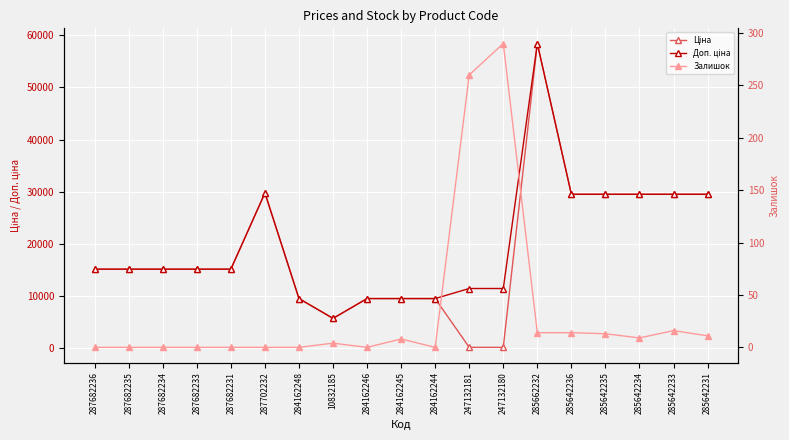

Between 285642235 and 284162248, which is larger?

285642235